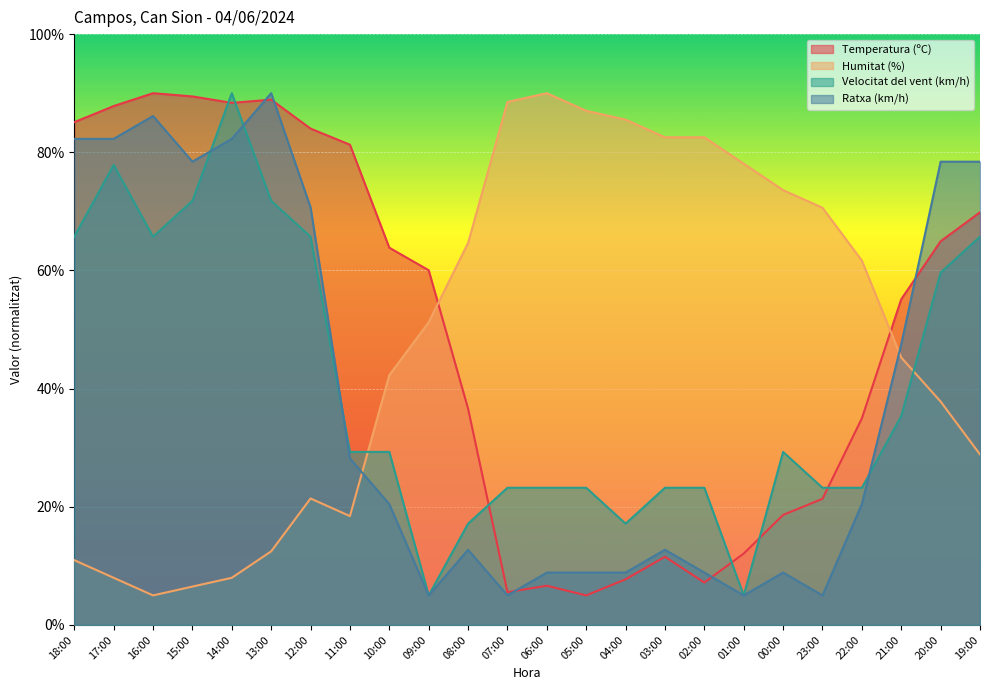

Reading right to left, extract all data points from this chart.

Temperatura (ºC): 19:00=69.8	20:00=64.9	21:00=55.1	22:00=35.0	23:00=21.3	00:00=18.6	01:00=12.1	02:00=7.2	03:00=11.5	04:00=7.7	05:00=5.0	06:00=6.6	07:00=5.5	08:00=36.6	09:00=60.0	10:00=63.8	11:00=81.3	12:00=84.0	13:00=88.9	14:00=88.4	15:00=89.5	16:00=90.0	17:00=87.8	18:00=85.1
Humitat (%): 19:00=28.9	20:00=37.8	21:00=45.3	22:00=61.7	23:00=70.6	00:00=73.6	01:00=78.1	02:00=82.5	03:00=82.5	04:00=85.5	05:00=87.0	06:00=90.0	07:00=88.5	08:00=64.6	09:00=51.2	10:00=42.3	11:00=18.4	12:00=21.4	13:00=12.5	14:00=8.0	15:00=6.5	16:00=5.0	17:00=8.0	18:00=11.0
Velocitat del vent (km/h): 19:00=65.7	20:00=59.6	21:00=35.4	22:00=23.2	23:00=23.2	00:00=29.3	01:00=5.0	02:00=23.2	03:00=23.2	04:00=17.1	05:00=23.2	06:00=23.2	07:00=23.2	08:00=17.1	09:00=5.0	10:00=29.3	11:00=29.3	12:00=65.7	13:00=71.8	14:00=90.0	15:00=71.8	16:00=65.7	17:00=77.9	18:00=65.7
Ratxa (km/h): 19:00=78.4	20:00=78.4	21:00=47.5	22:00=20.5	23:00=5.0	00:00=8.9	01:00=5.0	02:00=8.9	03:00=12.7	04:00=8.9	05:00=8.9	06:00=8.9	07:00=5.0	08:00=12.7	09:00=5.0	10:00=20.5	11:00=28.2	12:00=70.7	13:00=90.0	14:00=82.3	15:00=78.4	16:00=86.1	17:00=82.3	18:00=82.3